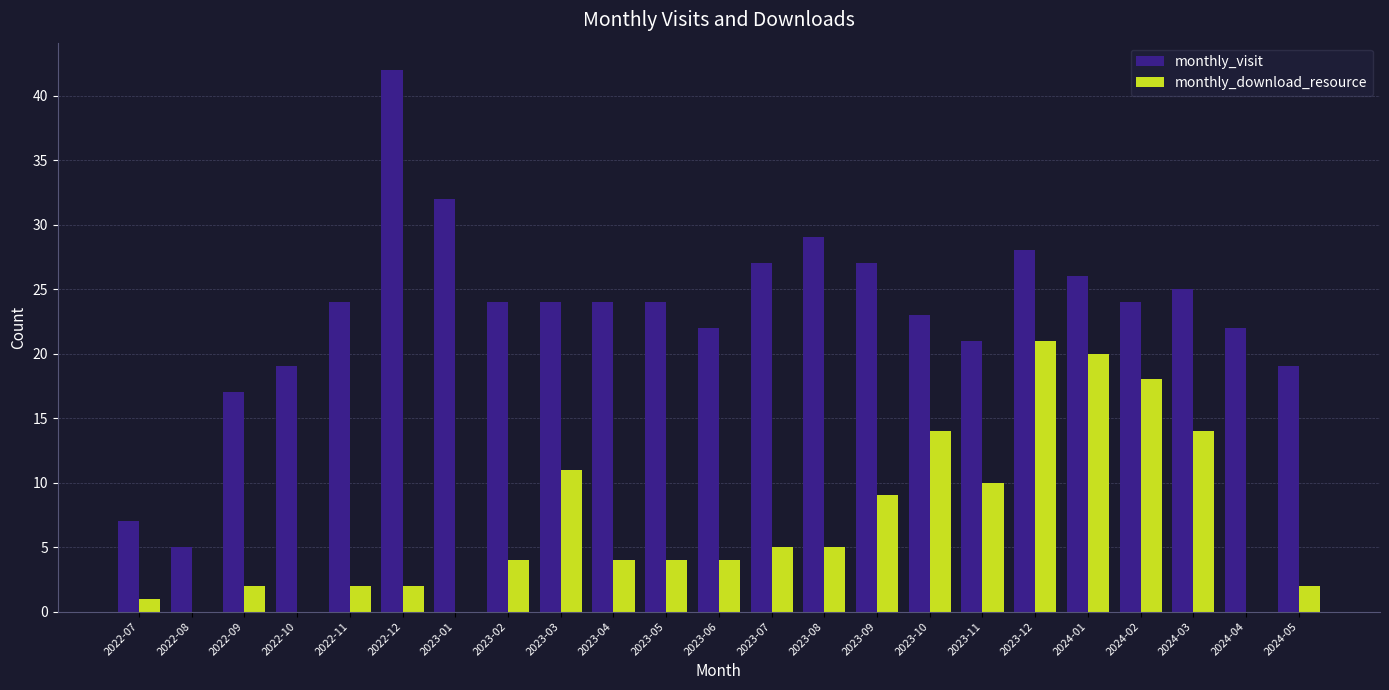

Between 2024-03 and 2024-04, which series saw the biggest shift?

monthly_download_resource